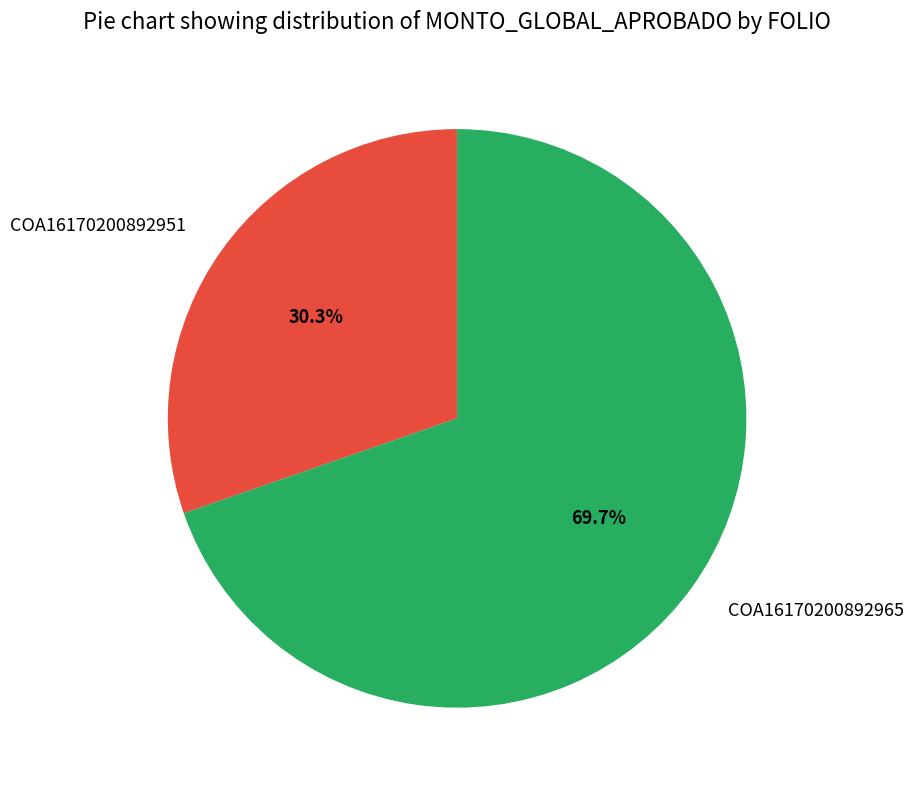

True or false: COA16170200892965 accounts for 70% of the total.

True